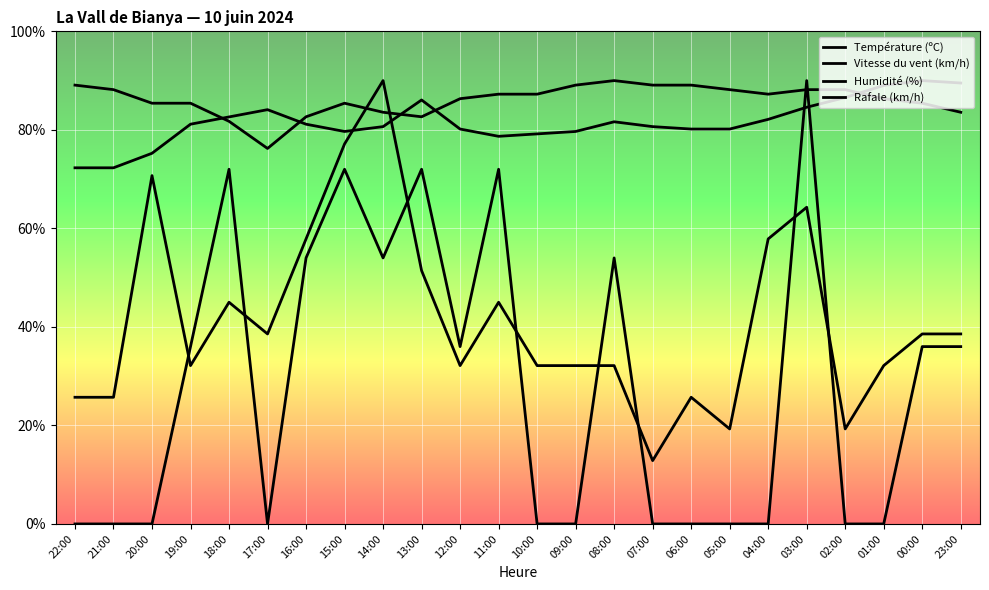

Is this an area chart (filled region under the line)?

No